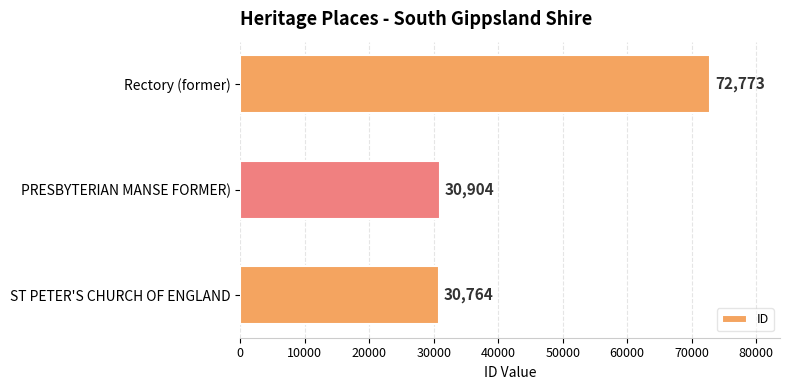

What is the ratio of the value at Rectory (former) to the value at ST PETER'S CHURCH OF ENGLAND?

2.4